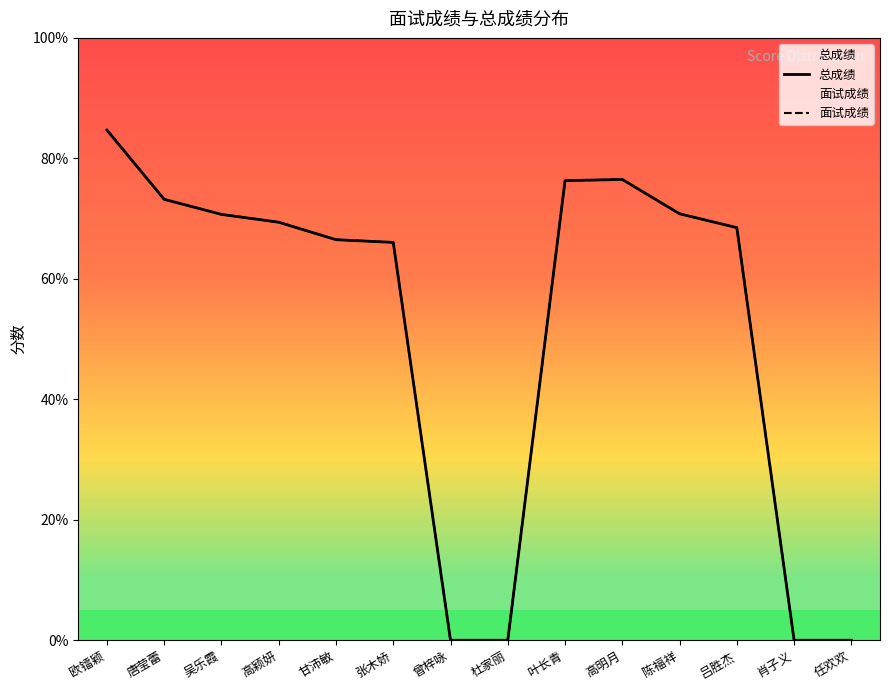

What is the difference between the 总成绩 values at 吕胜杰 and 唐莹蕾?

4.7